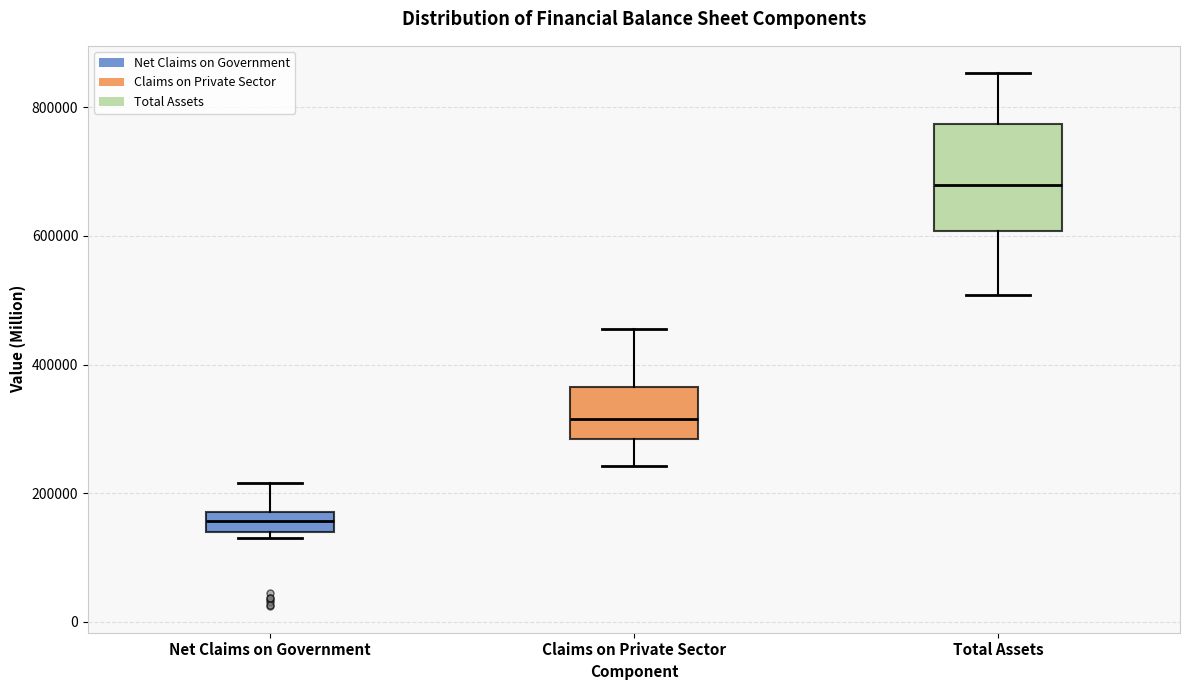

Which box's median line is the highest?

Total Assets